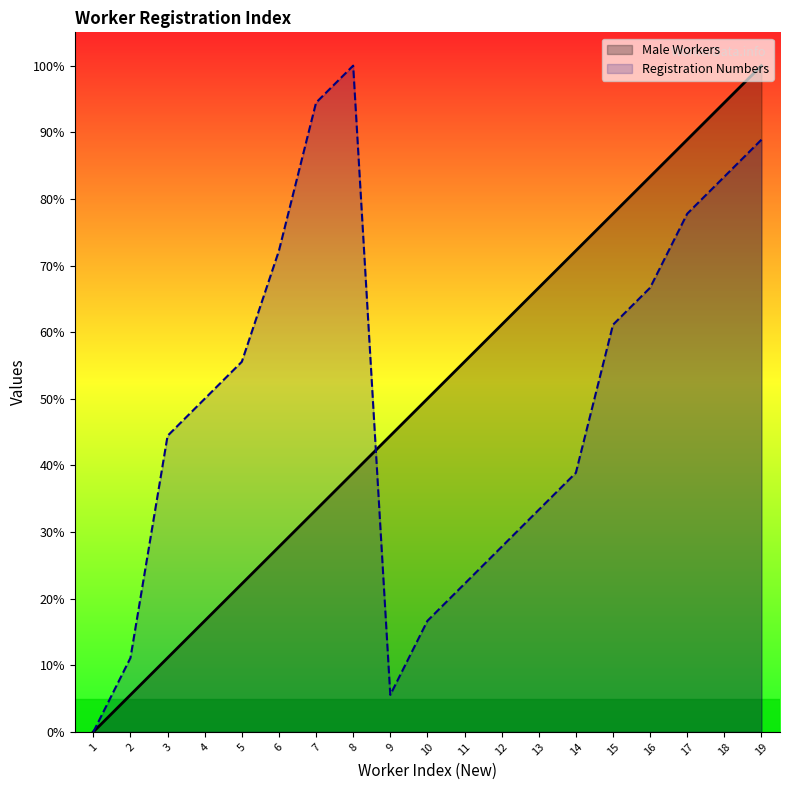

The Registration Numbers series shows 11.1 at 2. True or false?

True